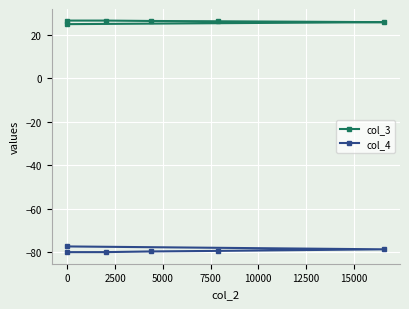

What is the average value of the col_3 series?

26.2